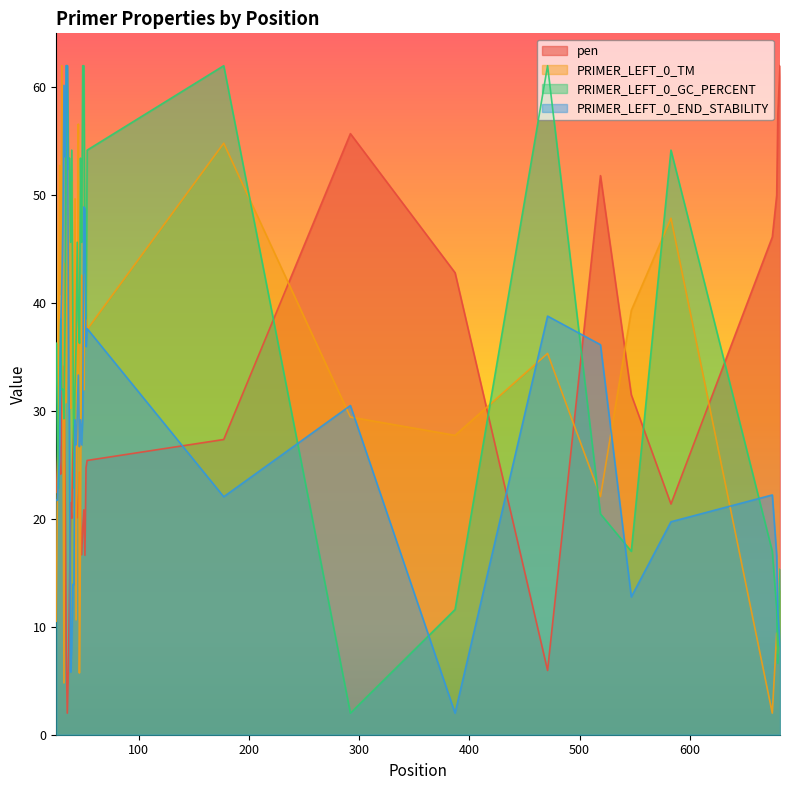

What are all the series names shown in the legend?

pen, PRIMER_LEFT_0_TM, PRIMER_LEFT_0_GC_PERCENT, PRIMER_LEFT_0_END_STABILITY